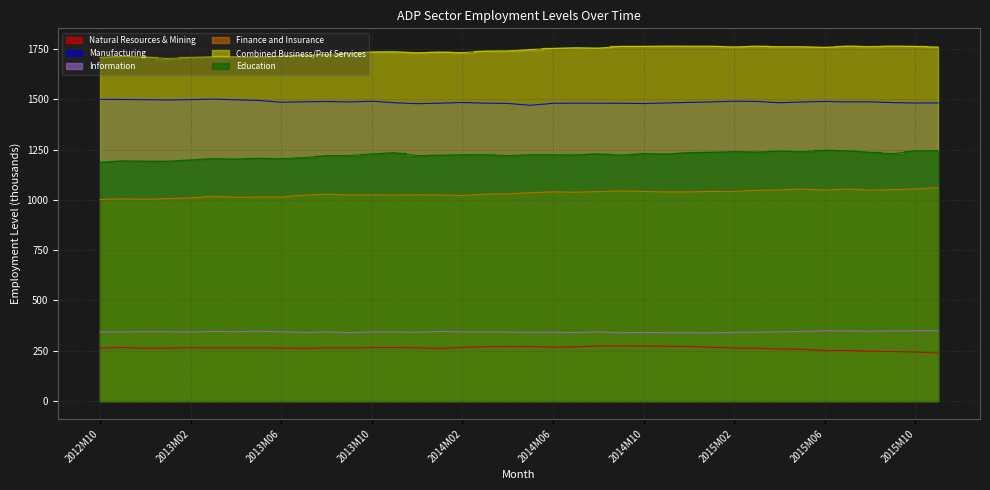

What are all the series names shown in the legend?

Natural Resources & Mining, Manufacturing, Information, Finance and Insurance, Combined Business/Prof Services, Education